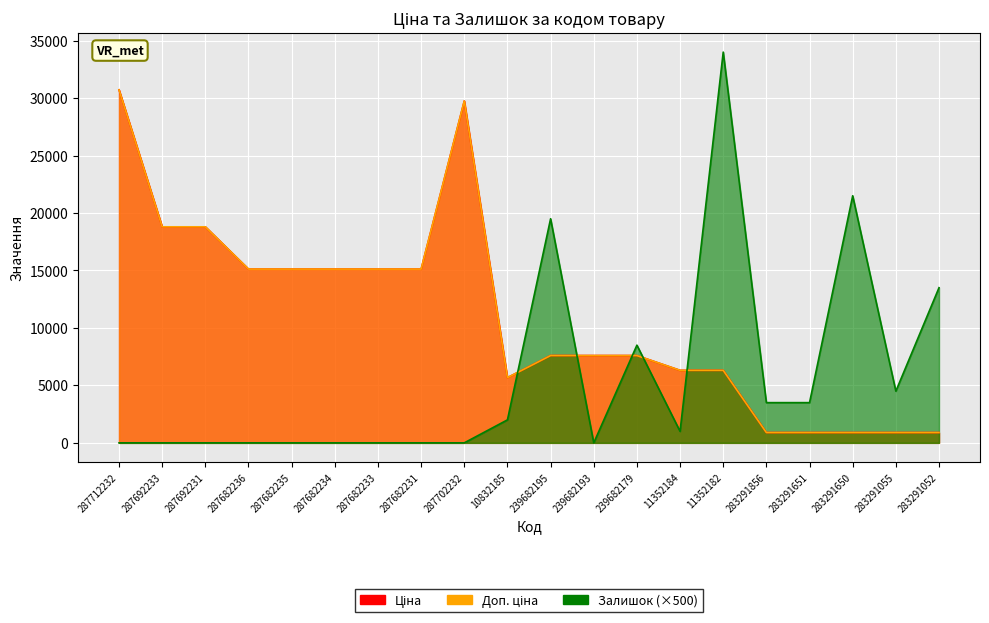

Is it true that Залишок equals -22200.2 at 287702232?

False